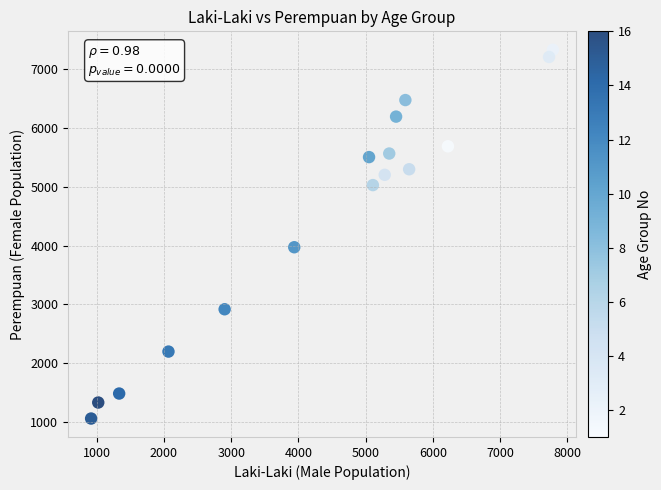

What Y value in the scatter plot is closest to 4194?

3971